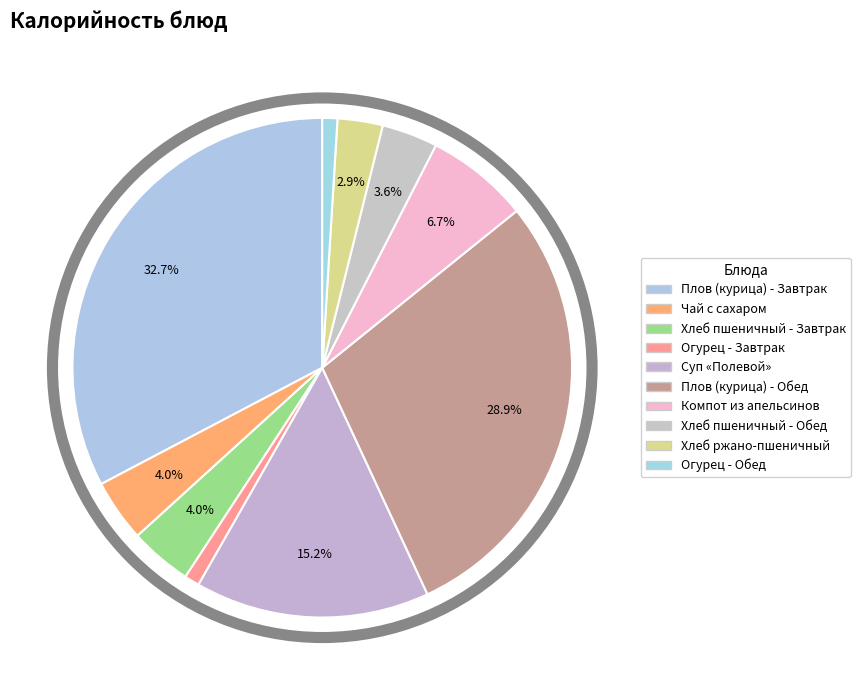

The Огурец - Завтрак slice represents 1% of the pie. True or false?

True